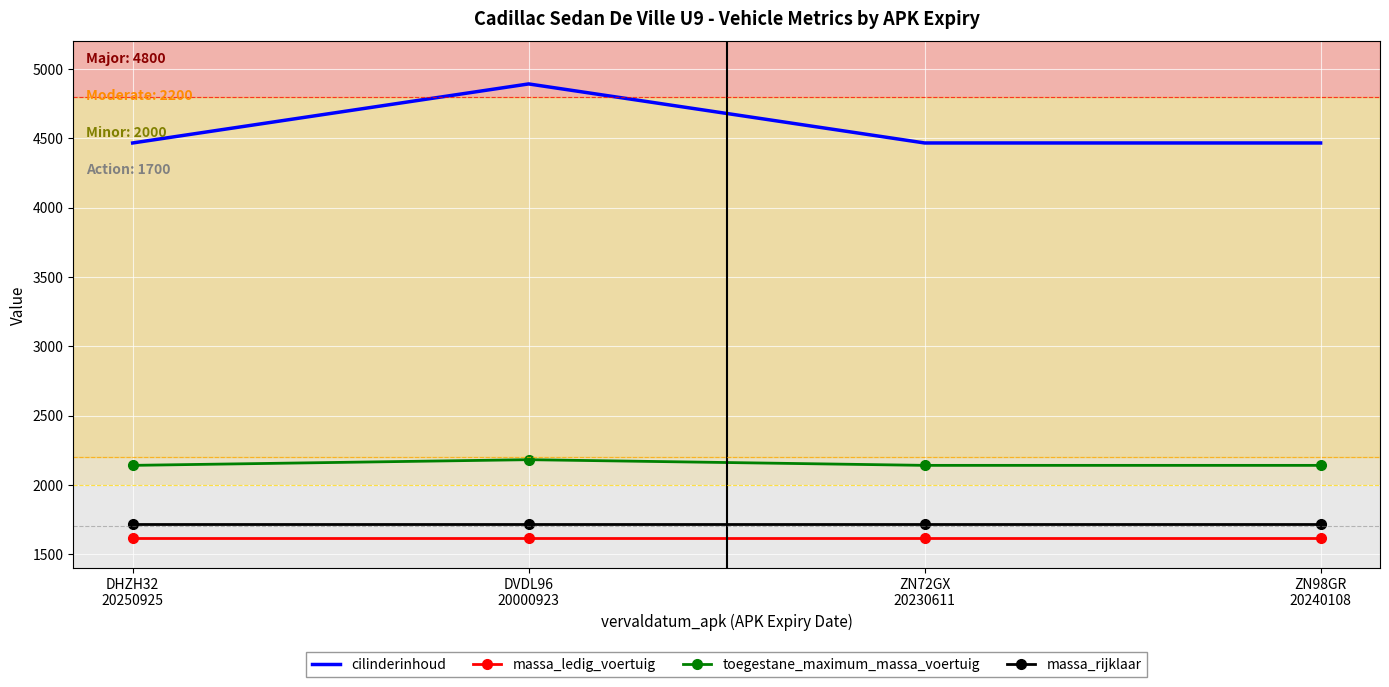

True or false: massa_ledig_voertuig and massa_rijklaar cross at least once.

False